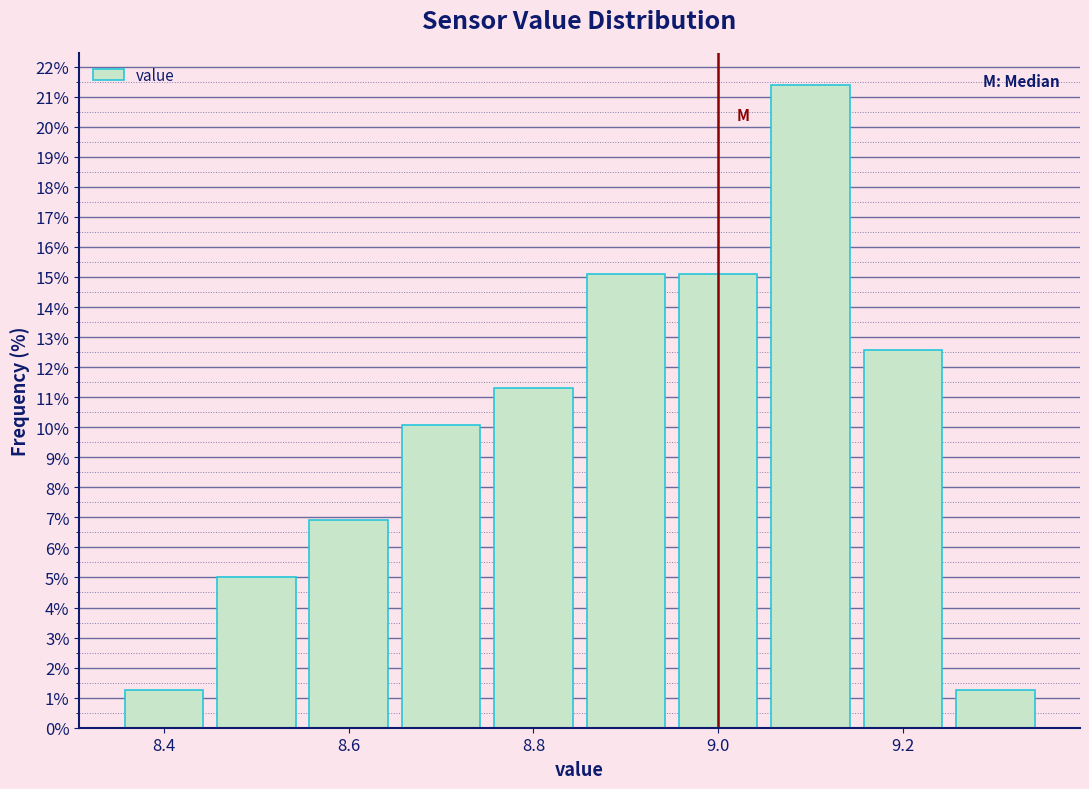

Reading left to right, list every bar in this chart as the range it spans on the x-axis followed by its height. Neither the bar edges nor the heights are printed on the chart, so give them approximately, as read against the axes.

8.35 to 8.45: 1.3
8.45 to 8.55: 5.0
8.55 to 8.65: 6.9
8.65 to 8.75: 10.1
8.75 to 8.85: 11.3
8.85 to 8.95: 15.1
8.95 to 9.05: 15.1
9.05 to 9.15: 21.4
9.15 to 9.25: 12.6
9.25 to 9.35: 1.3